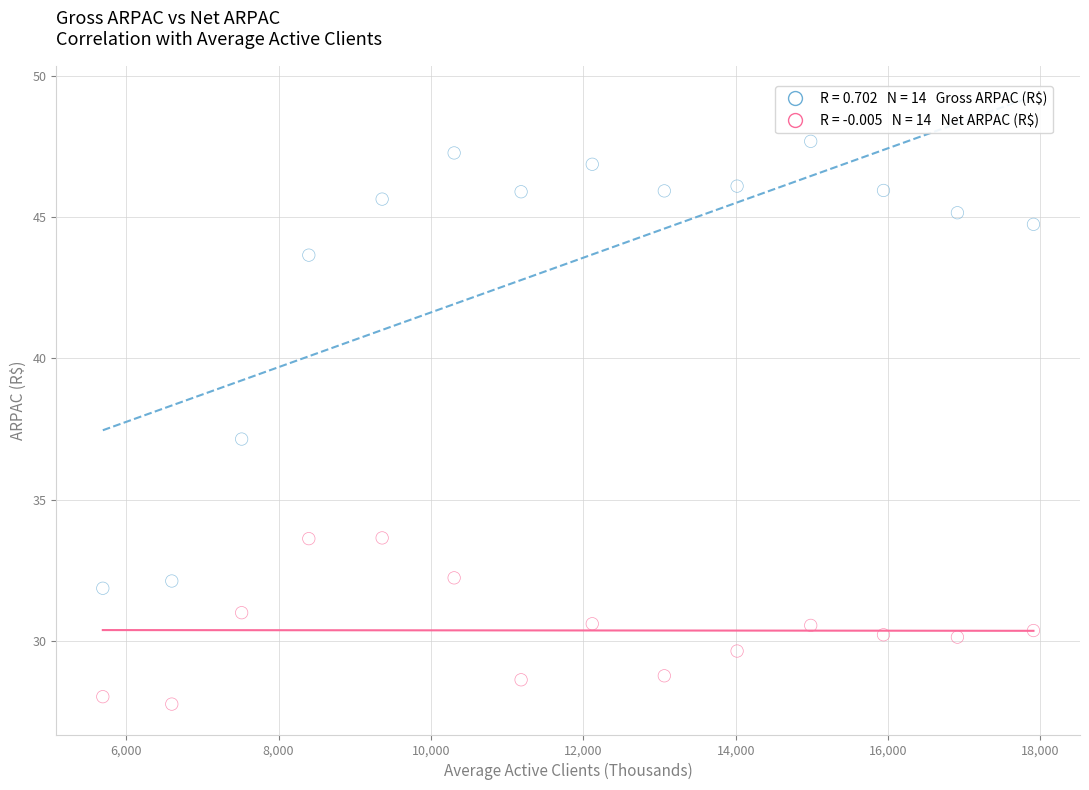

Across all data points, what is the range of X values (max minus min)?

12215.4